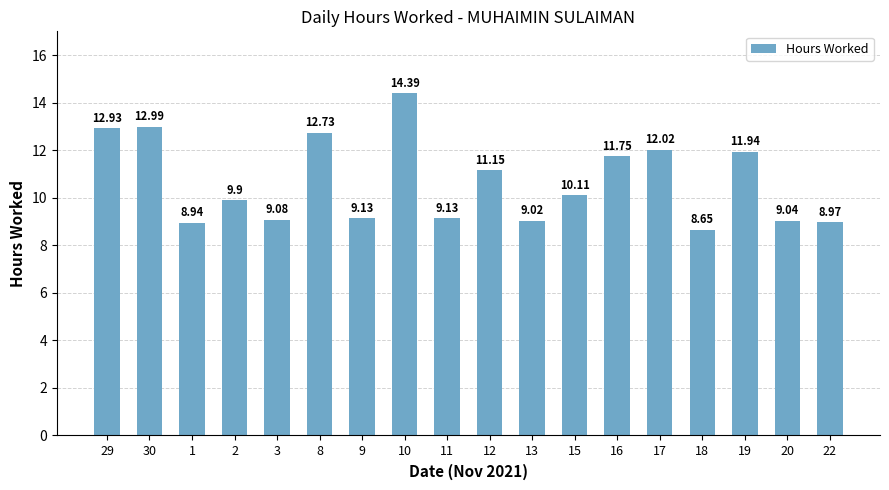

Is it true that the value at 18 is 15.3?

False